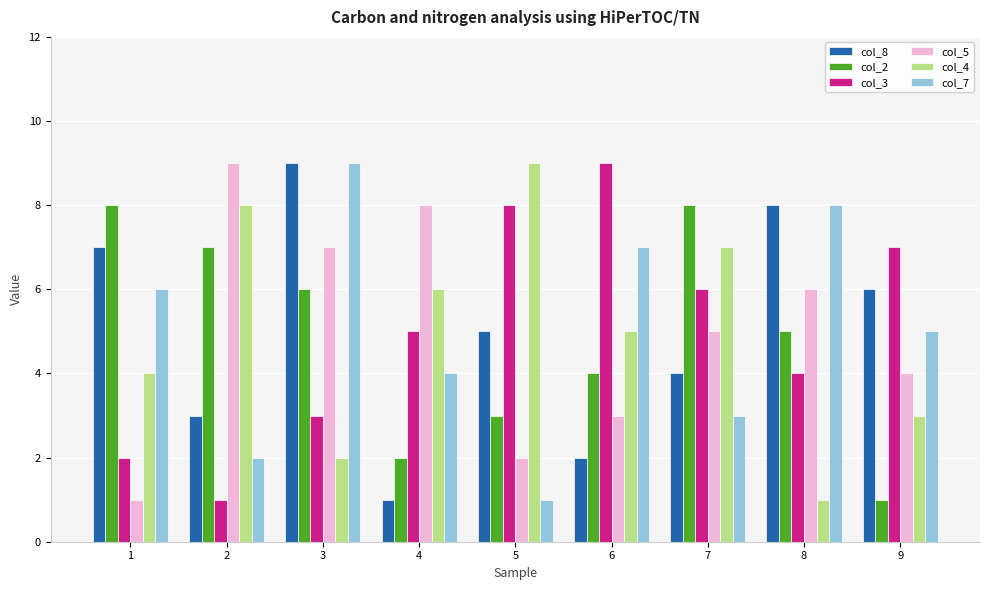

The value of col_2 at 9 is 1. True or false?

True